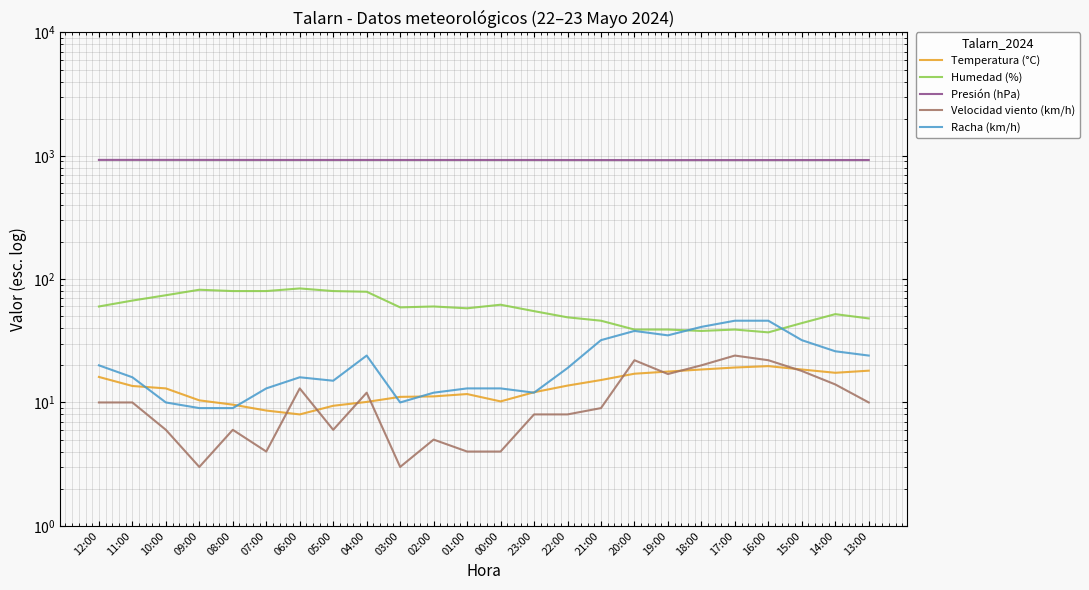

True or false: Racha (km/h) has a value of 19.6 at 02:00.

False